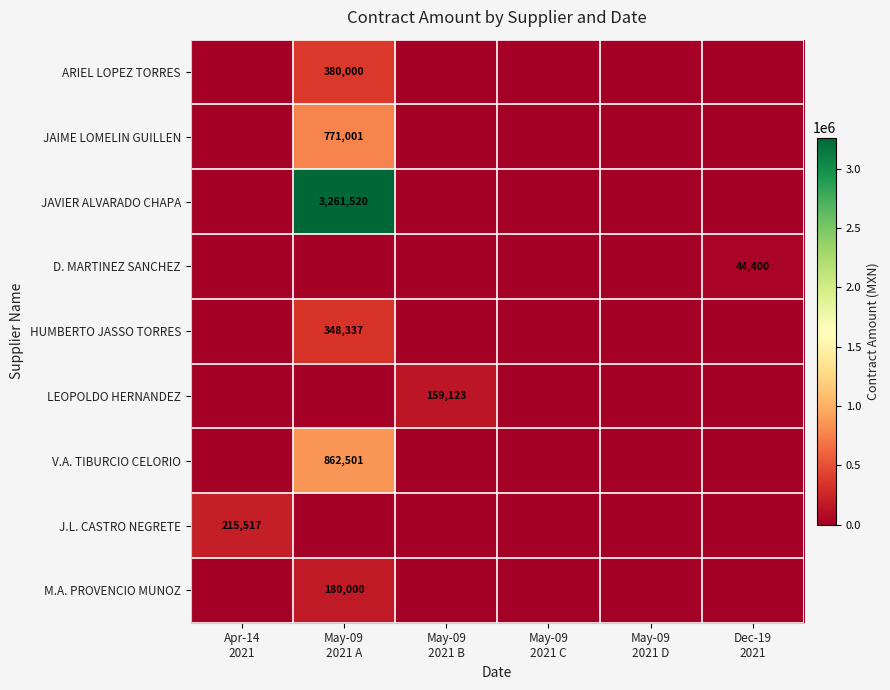

True or false: LEOPOLDO HERNANDEZ has a value of 107250.0 at May-09 2021 B.

False